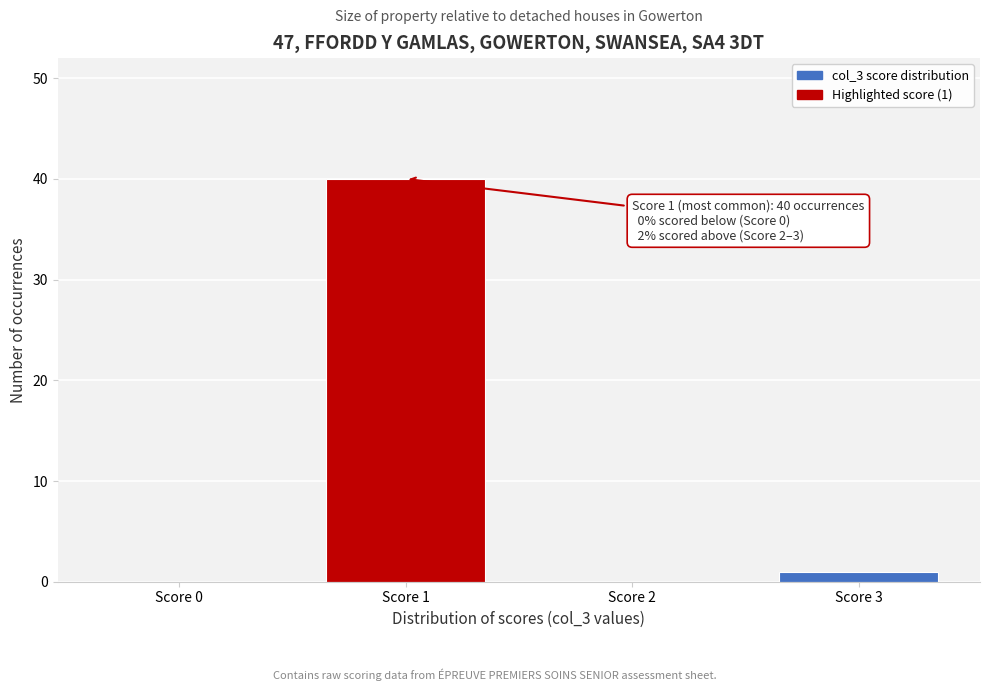

Reading left to right, transcribe all the data shown in this chart.

Score 0=0	Score 1=40	Score 2=0	Score 3=1